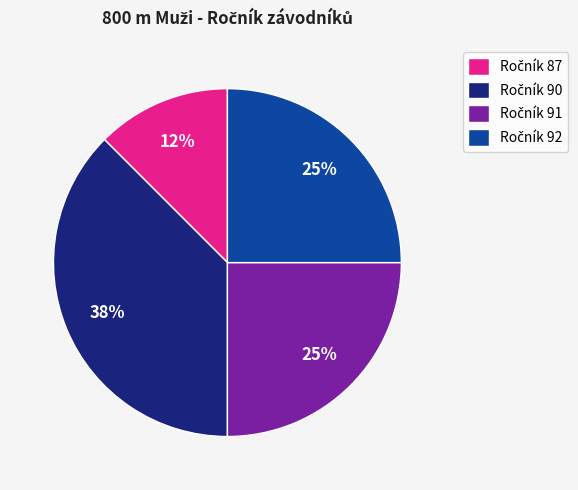

To the nearest percent, what is the average slice percentage?

25%